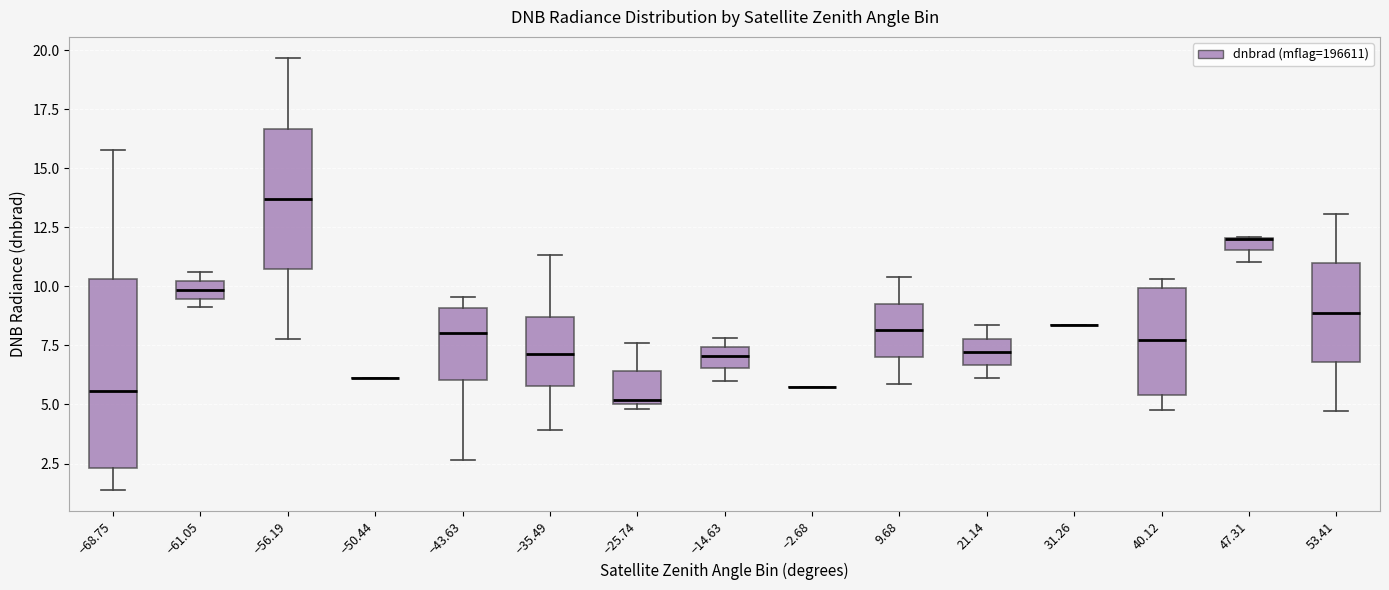

Comparing the boxes themselves (not the whiskers), which one is the tallest?

−68.75